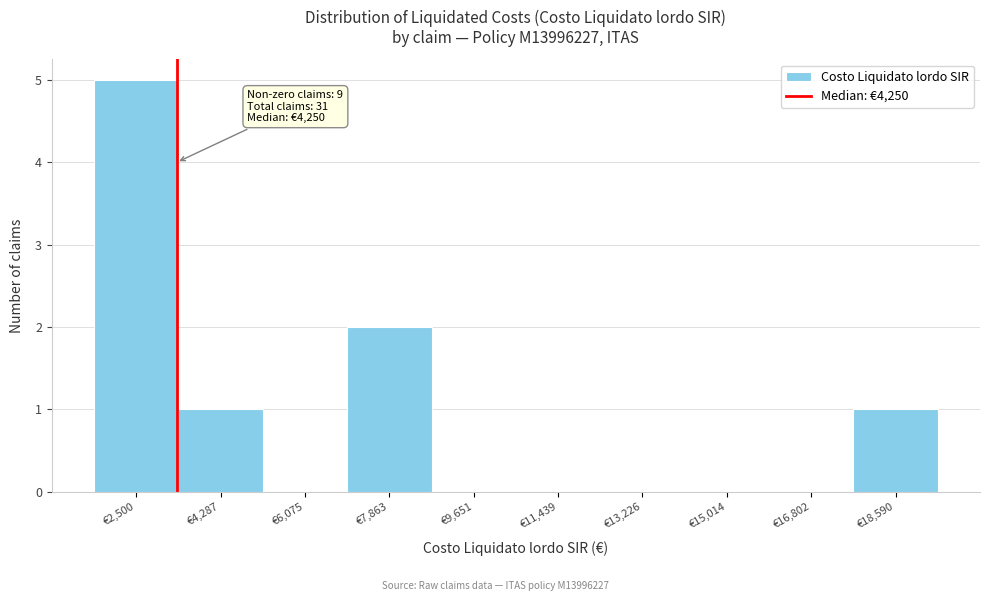

Reading left to right, extract all data points from this chart.

€2,500=5	€4,287=1	€6,075=0	€7,863=2	€9,651=0	€11,439=0	€13,226=0	€15,014=0	€16,802=0	€18,590=1